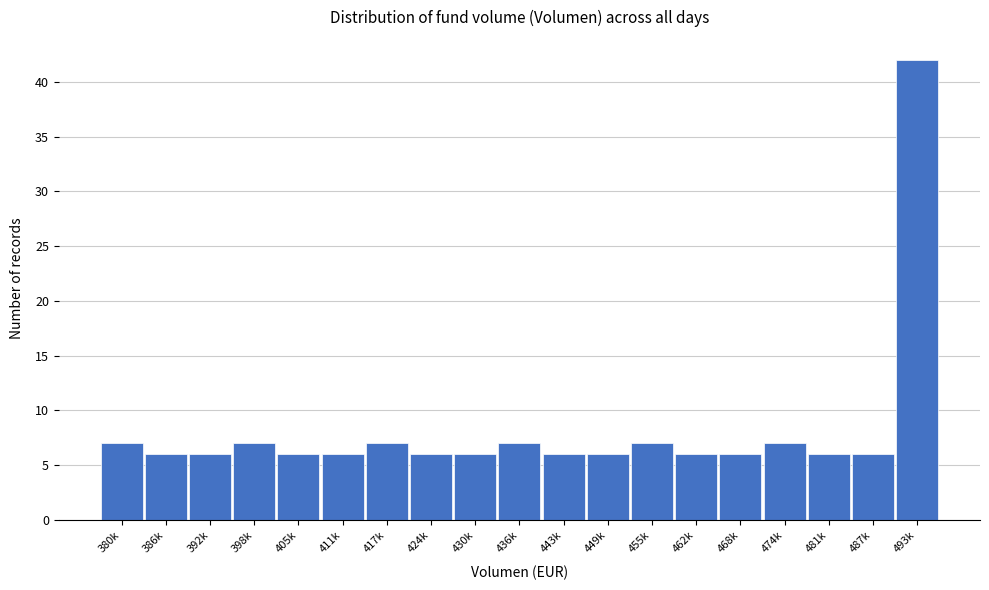

Reading left to right, transcribe all the data shown in this chart.

380k=7	386k=6	392k=6	398k=7	405k=6	411k=6	417k=7	424k=6	430k=6	436k=7	443k=6	449k=6	455k=7	462k=6	468k=6	474k=7	481k=6	487k=6	493k=42